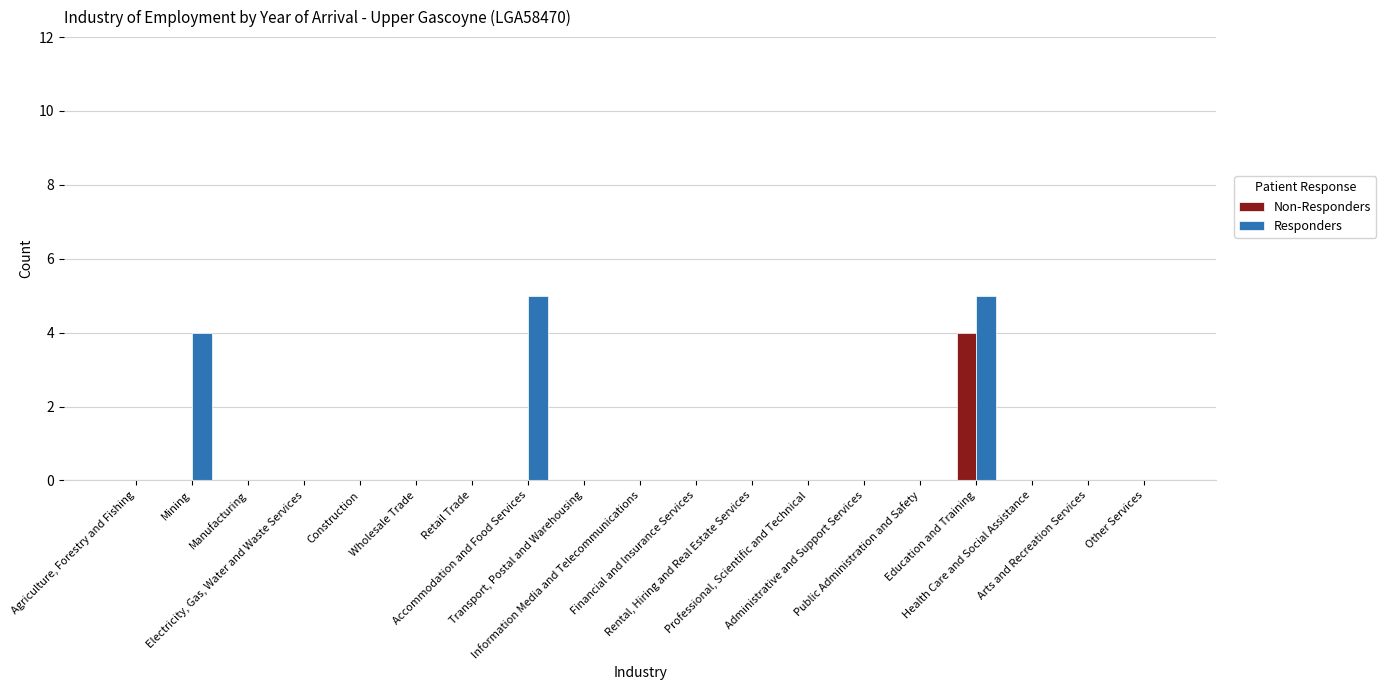

Which series has the largest total across all categories?

Responders